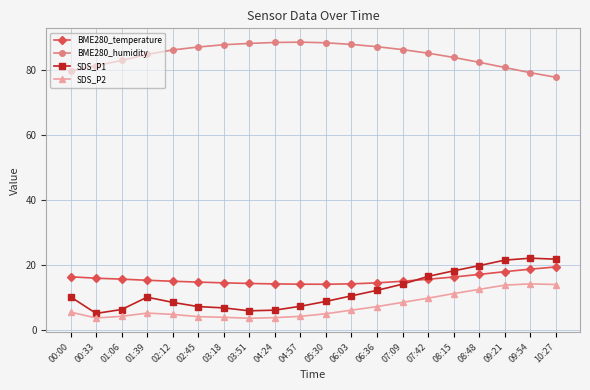

Does the chart have visible grid lines?

Yes